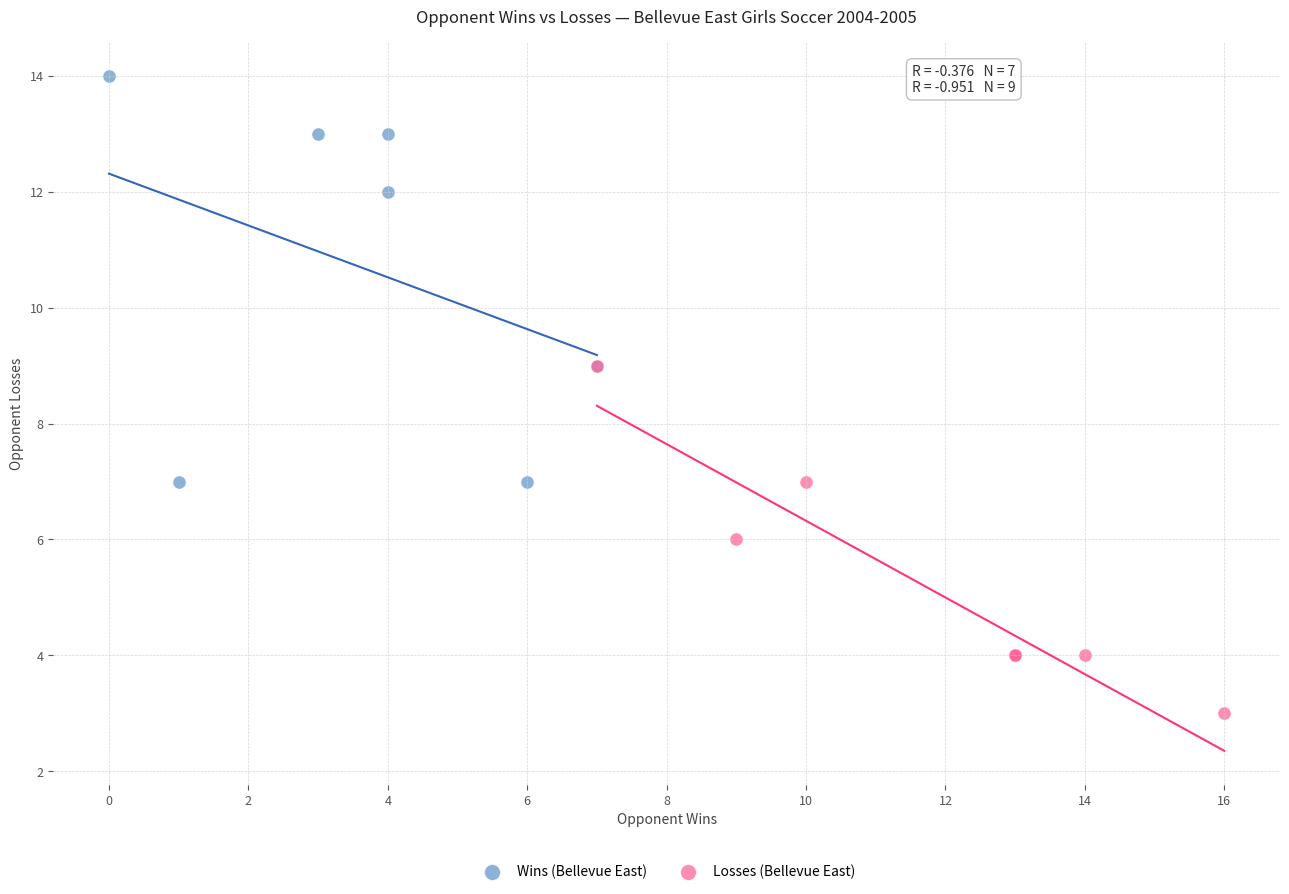

Which series reaches the maximum Y coordinate?

Wins (Bellevue East)